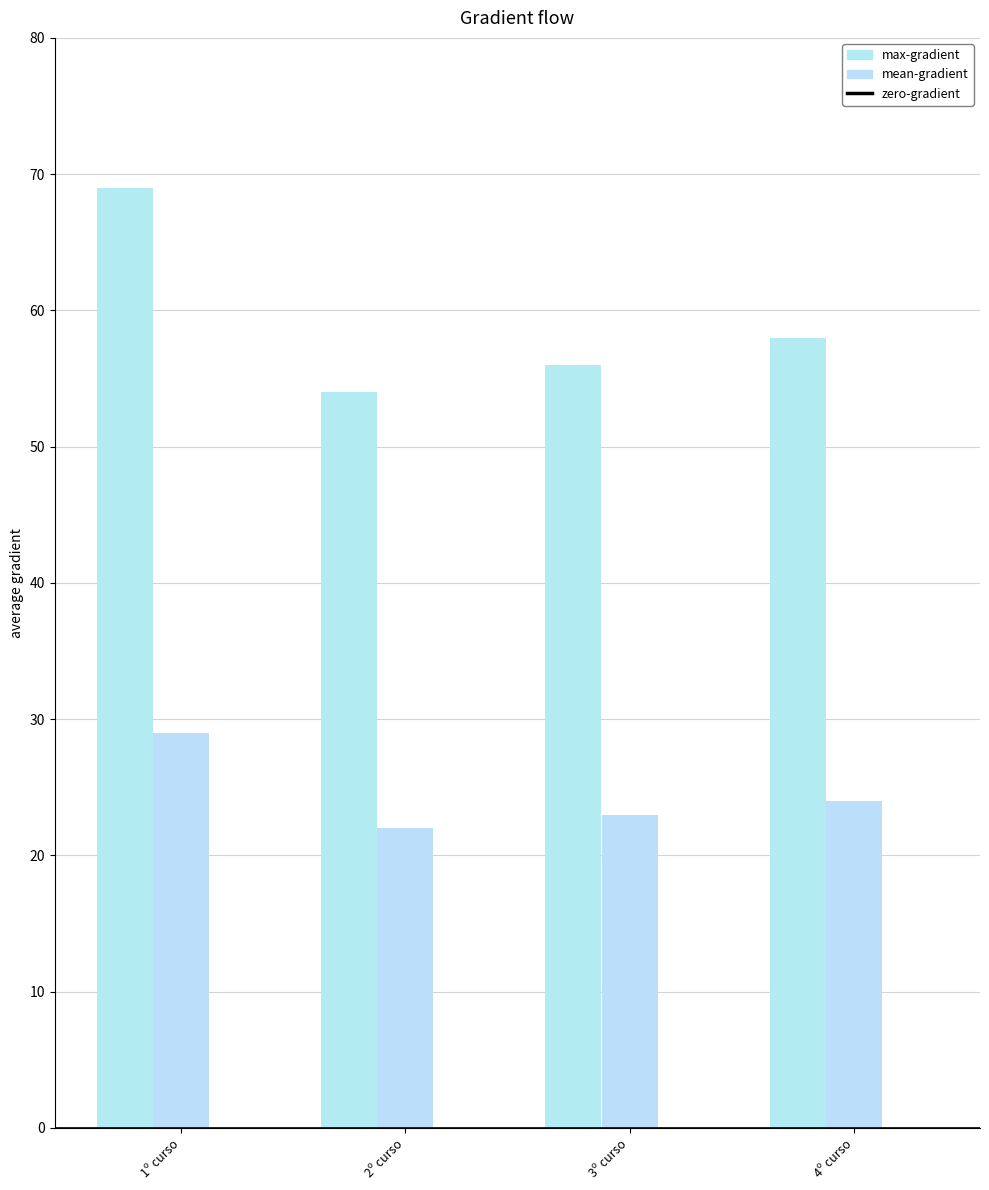

True or false: mean-gradient has a value of 22 at 2º curso.

True